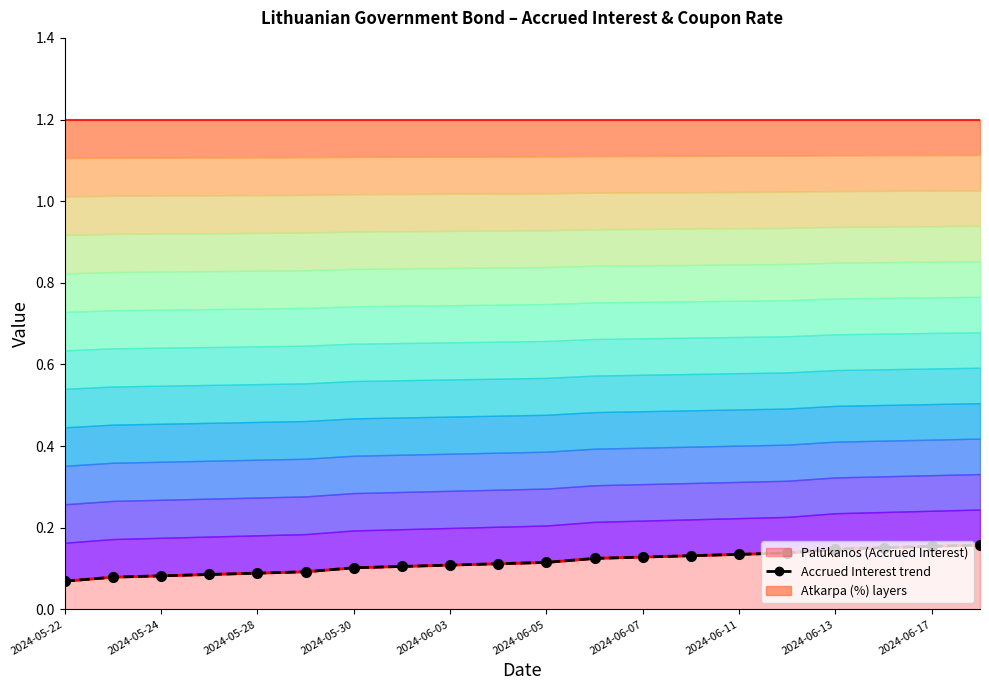

At how many categories does at least one series exceed 0?

20